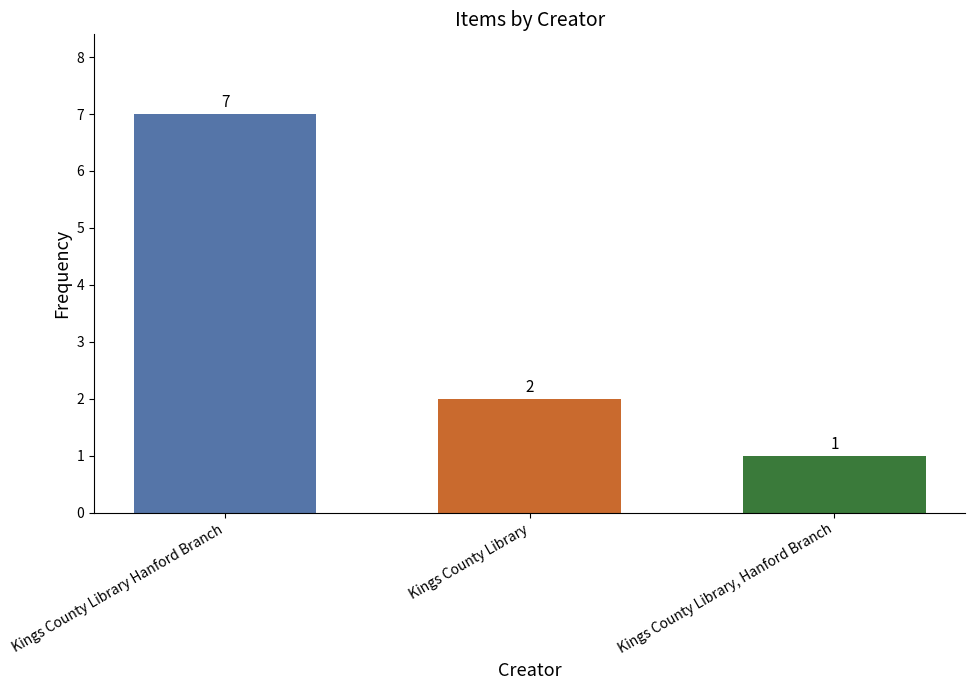

The value at Kings County Library Hanford Branch is 4. True or false?

False